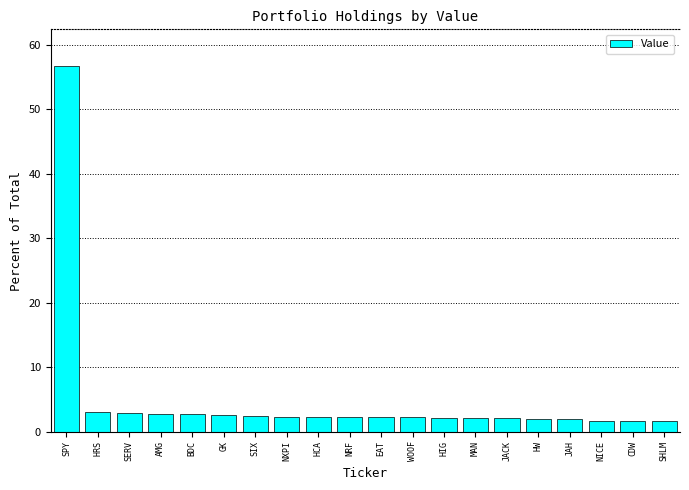

Which has a higher value, NICE or NXPI?

NXPI